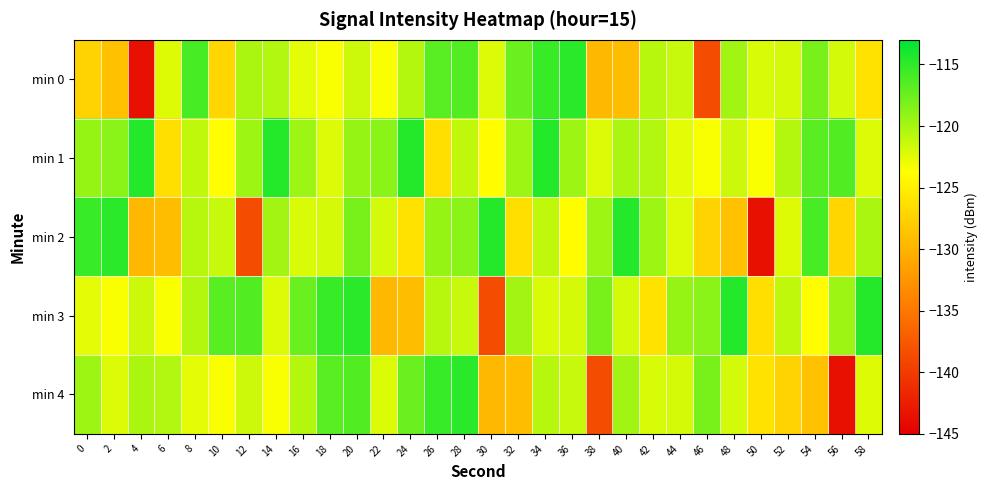

What is the spread (max minus min) of values at 54?

12.7